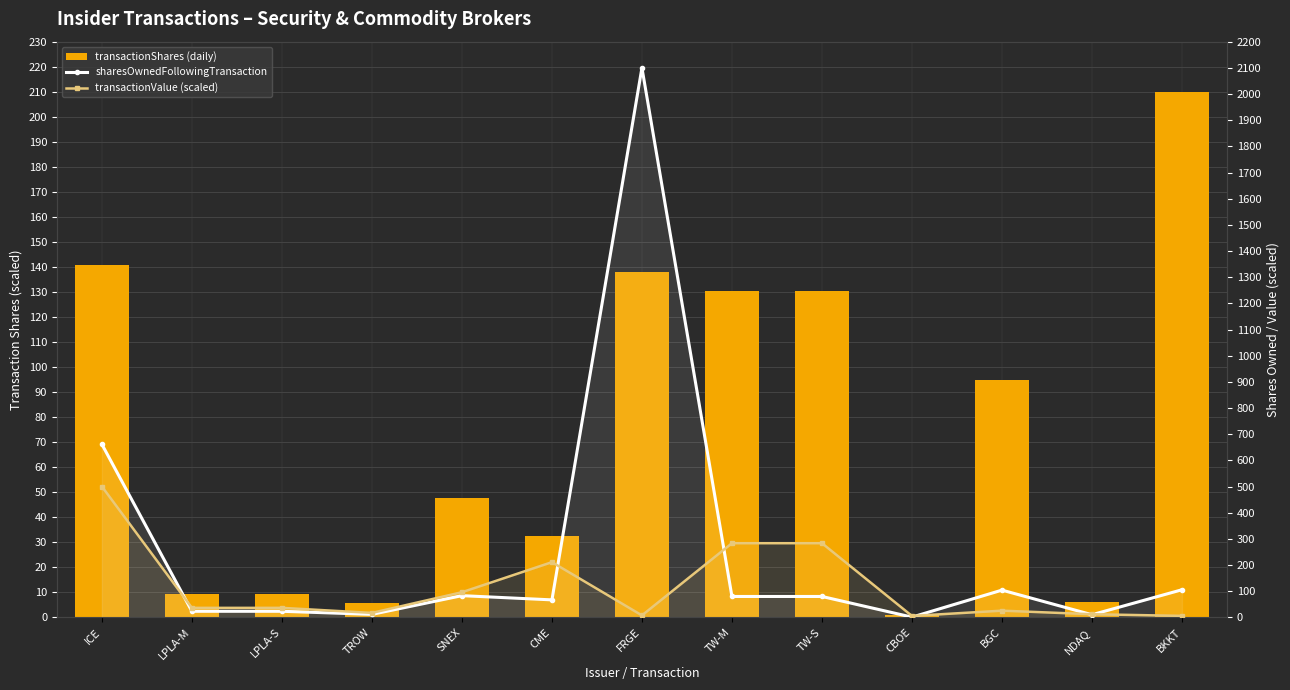

Is it true that transactionShares (daily) equals 51.8 at CME?

False